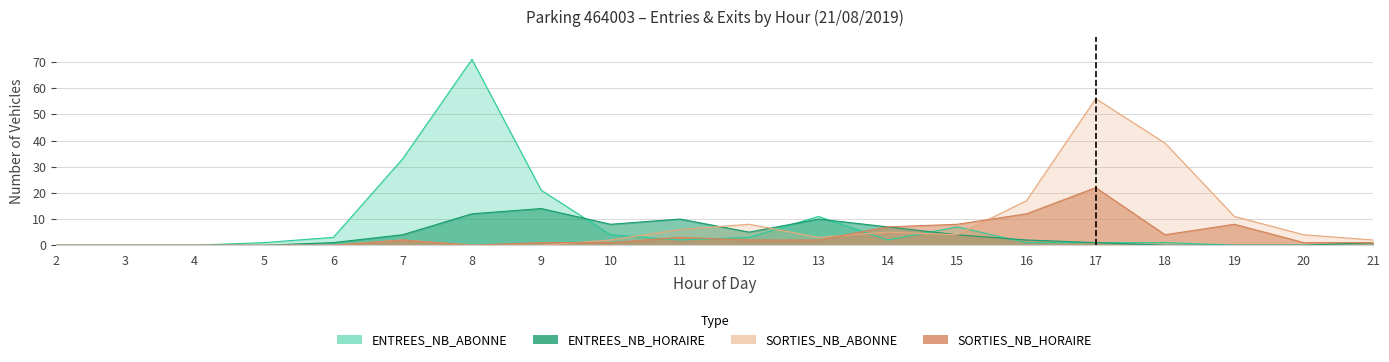

What are all the series names shown in the legend?

ENTREES_NB_HORAIRE, ENTREES_NB_ABONNE, SORTIES_NB_HORAIRE, SORTIES_NB_ABONNE